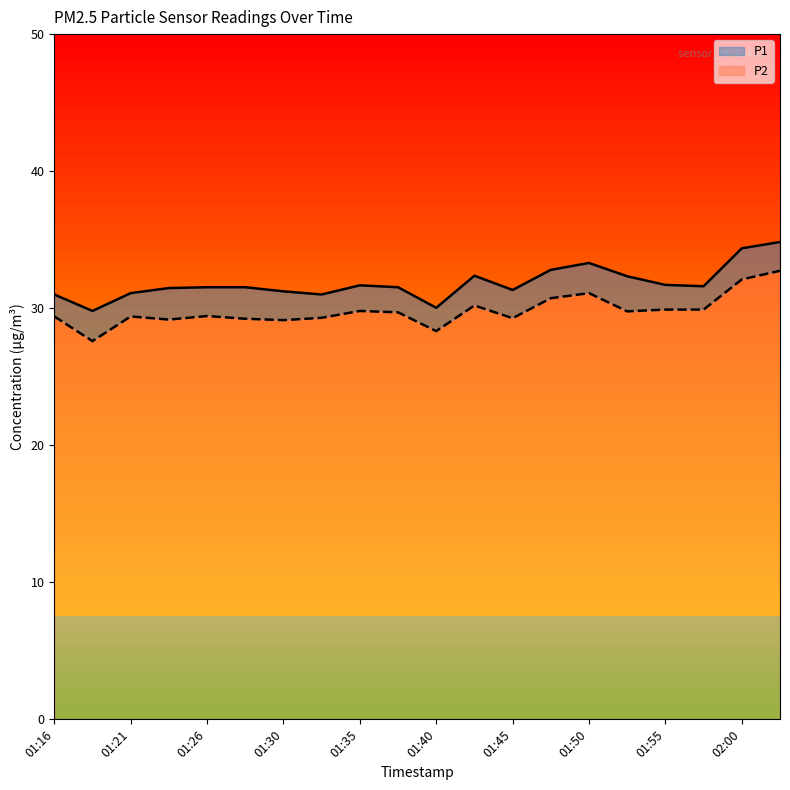

Which series has the largest range (max minus min)?

P2